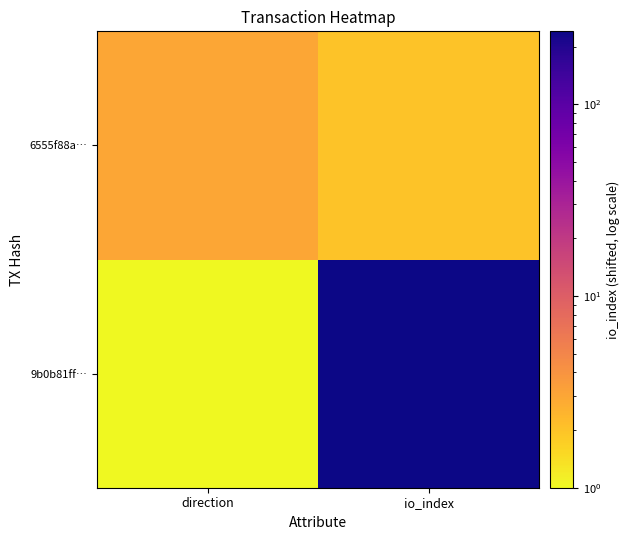

At which category does the chart reach its minimum across all series?

direction